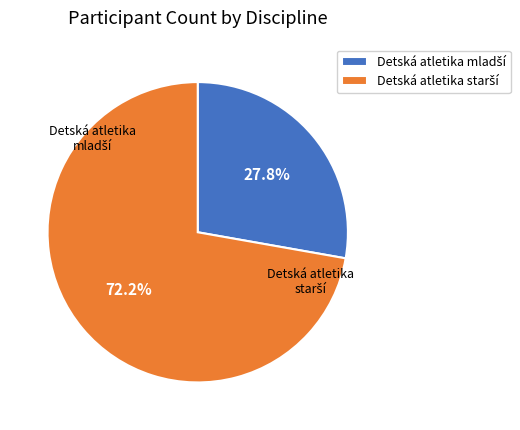

Is there a majority slice in this chart?

Yes